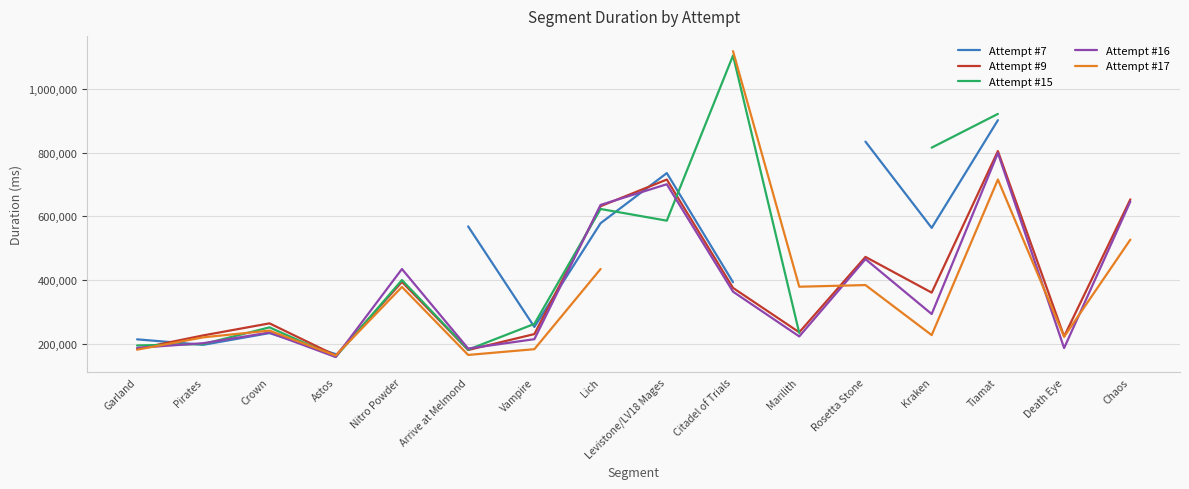

True or false: Attempt #15 has more than 2 points higher than both neighbors.

True